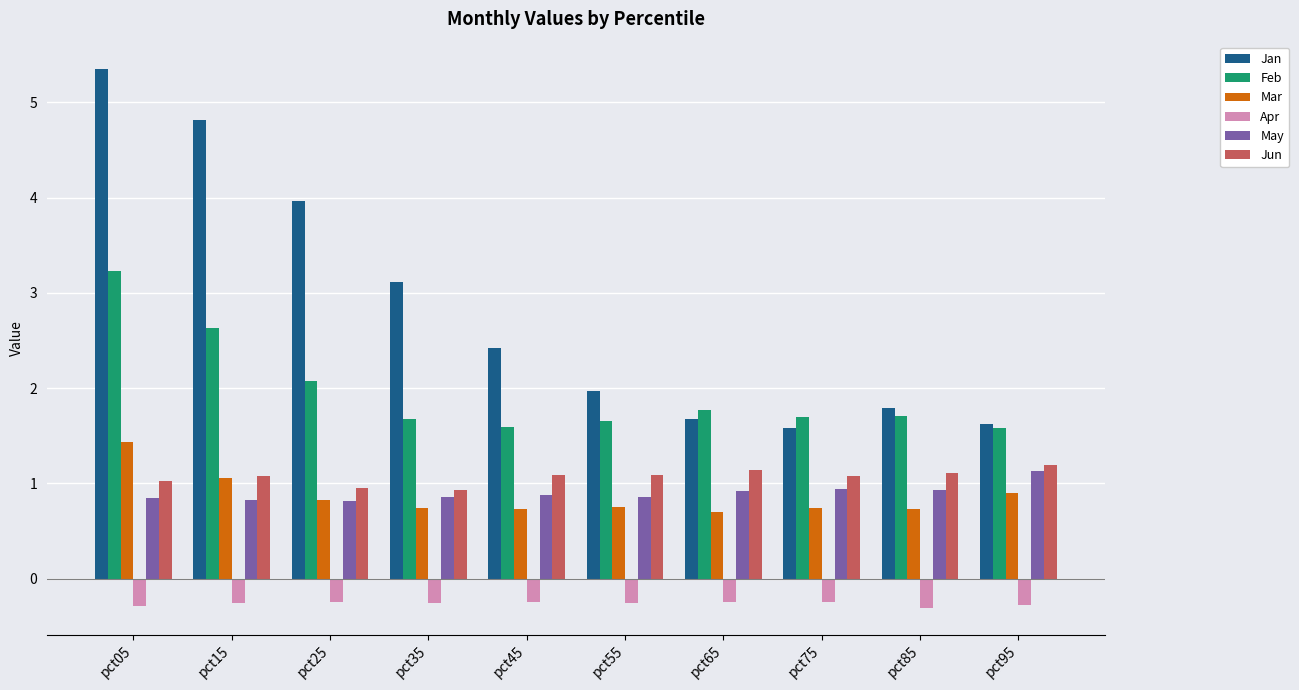

What is the sum of the Feb values at pct65 and pct55?

3.4